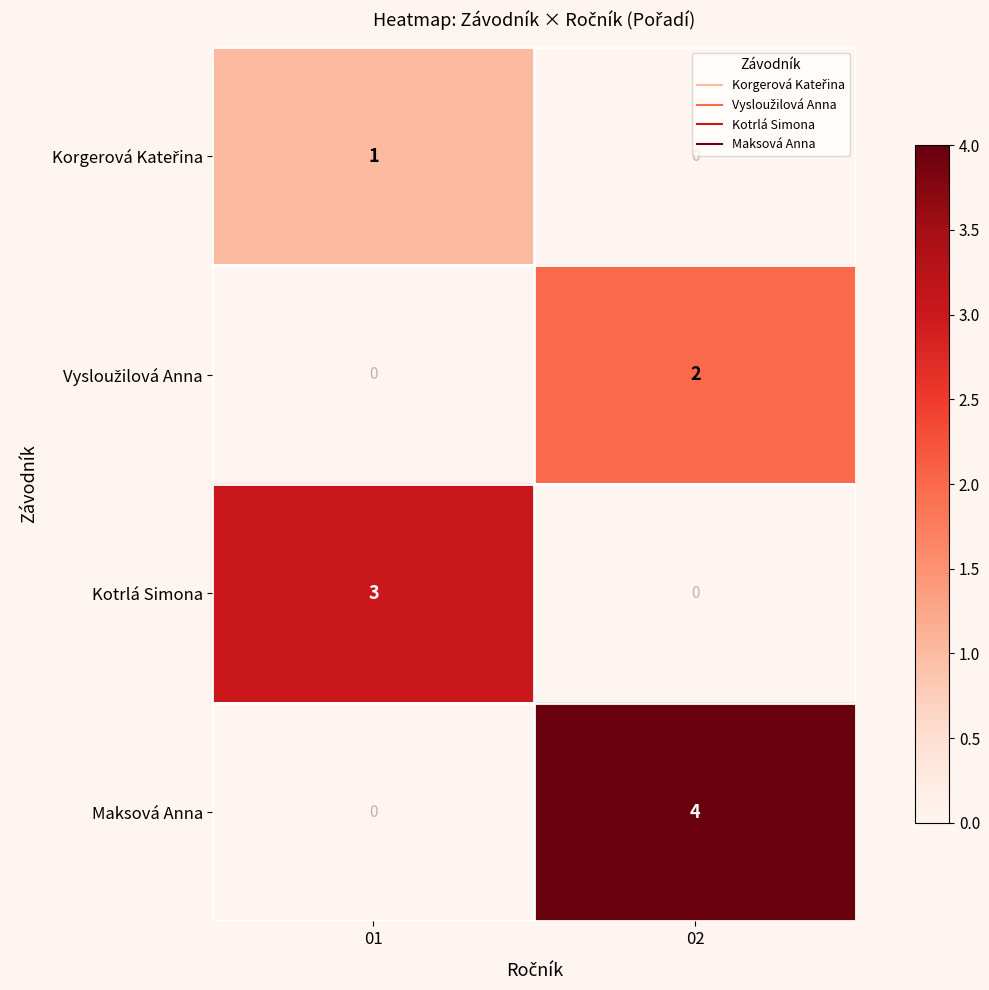

What is the sum of all Maksová Anna values?

4